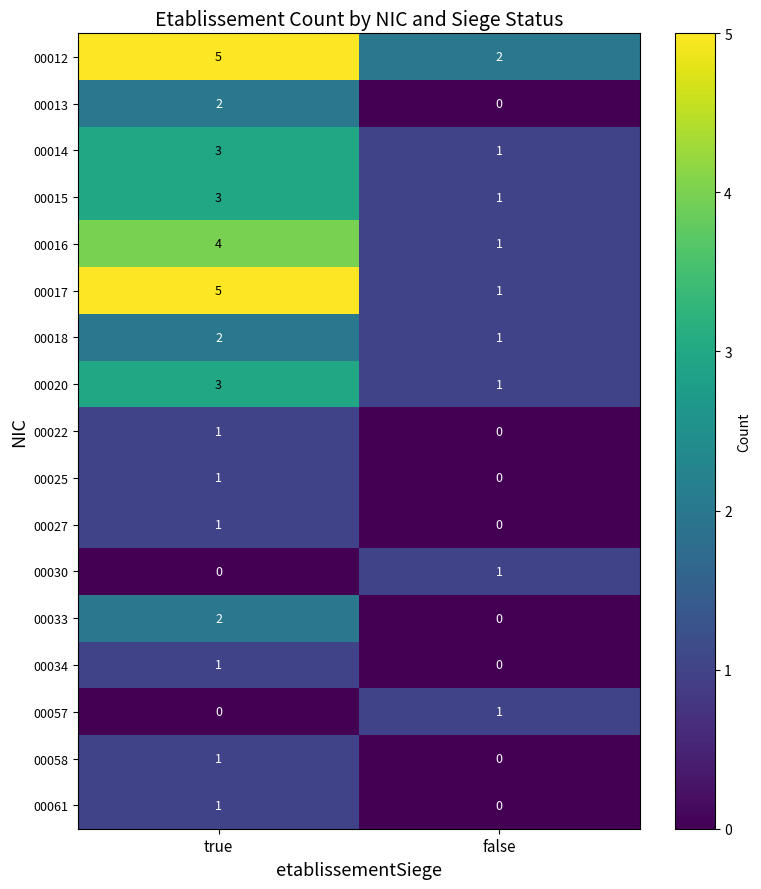

At how many categories does at least one series exceed 3?

1